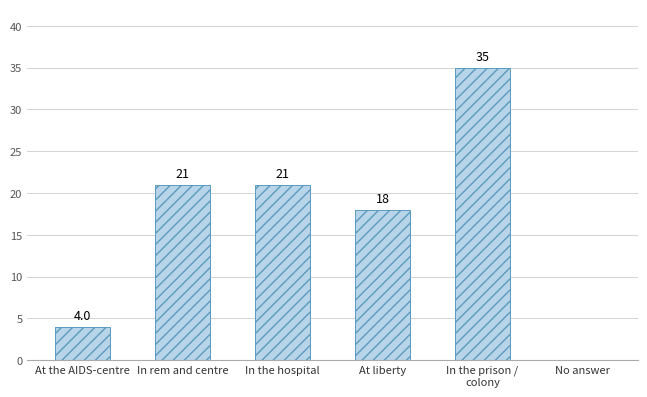

What value does the data have at At liberty, to the nearest 5?

20